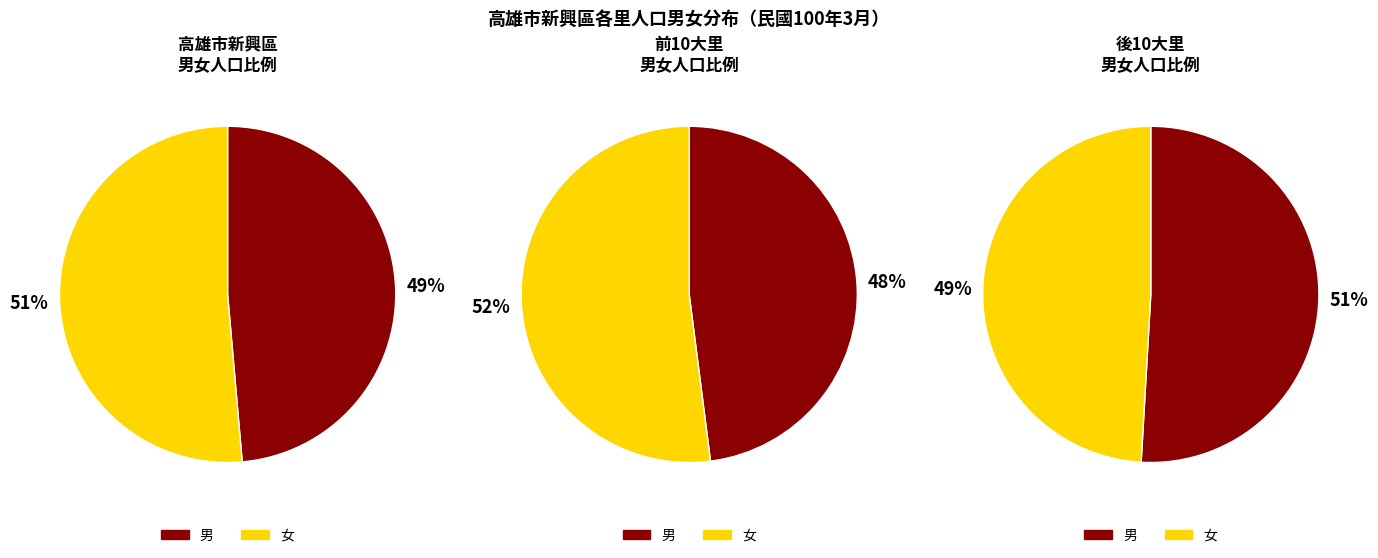

Rank the series by their average value, from highest to lowest.

女, 男